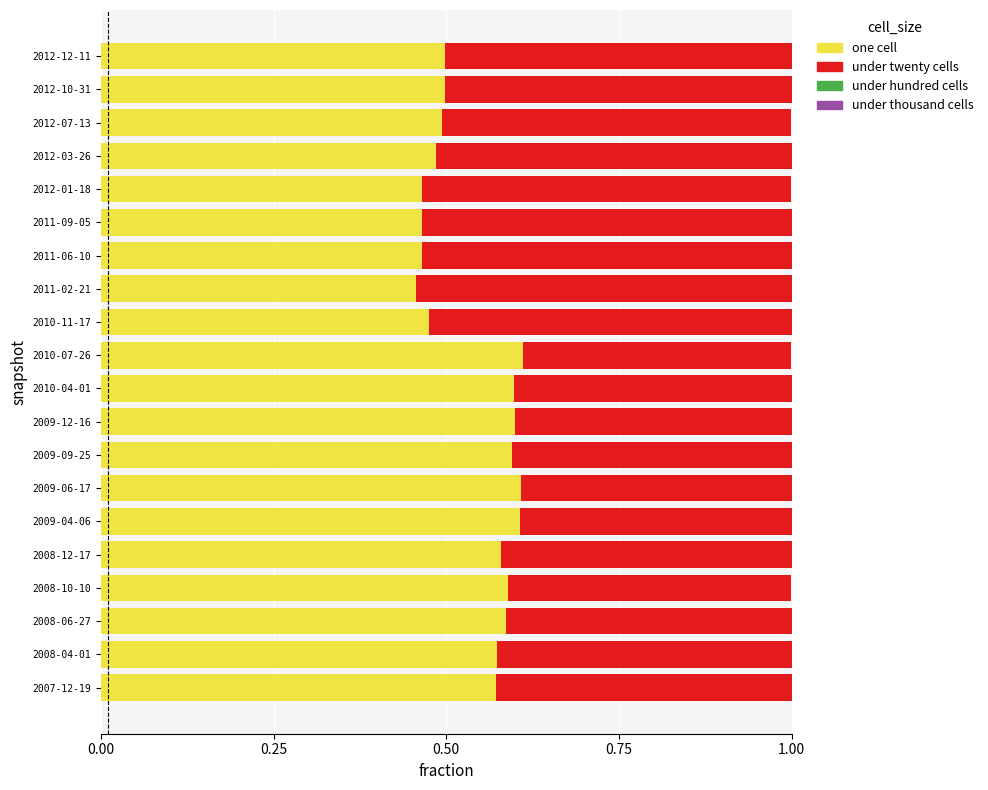

What is the total value across all series at 2008-12-17?

1.0